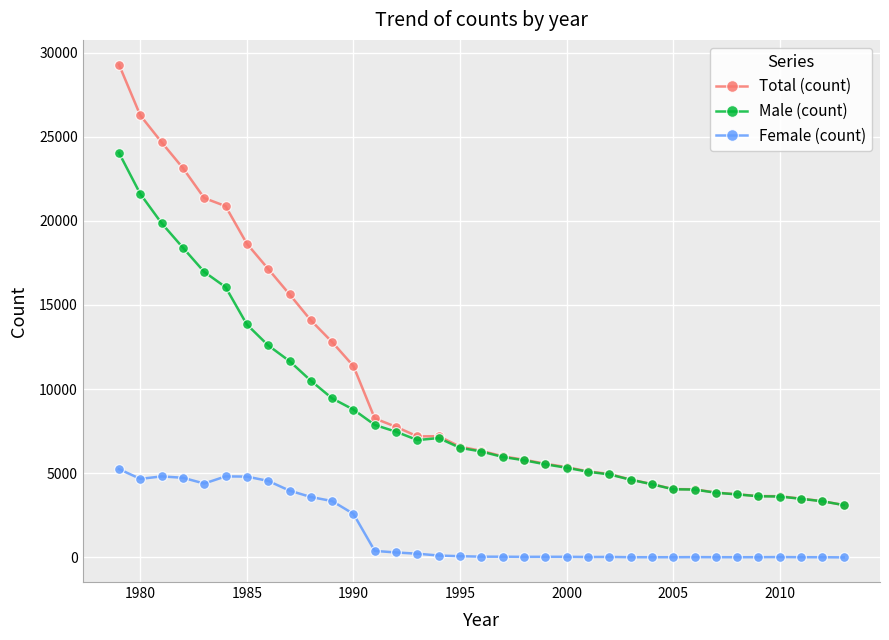

True or false: Female (count) and Total (count) intersect in this chart.

False